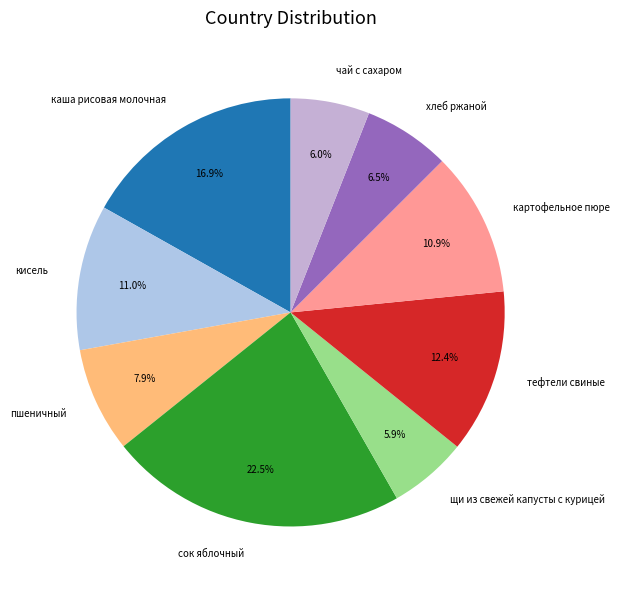

What portion of the pie excludes щи из свежей капусты с курицей?

94.1%